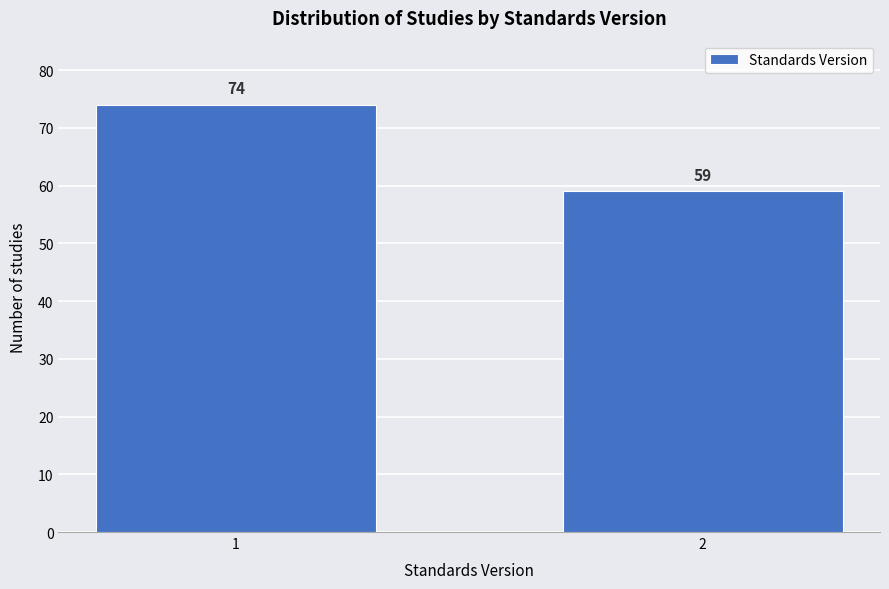

Reading right to left, transcribe all the data shown in this chart.

2=59	1=74